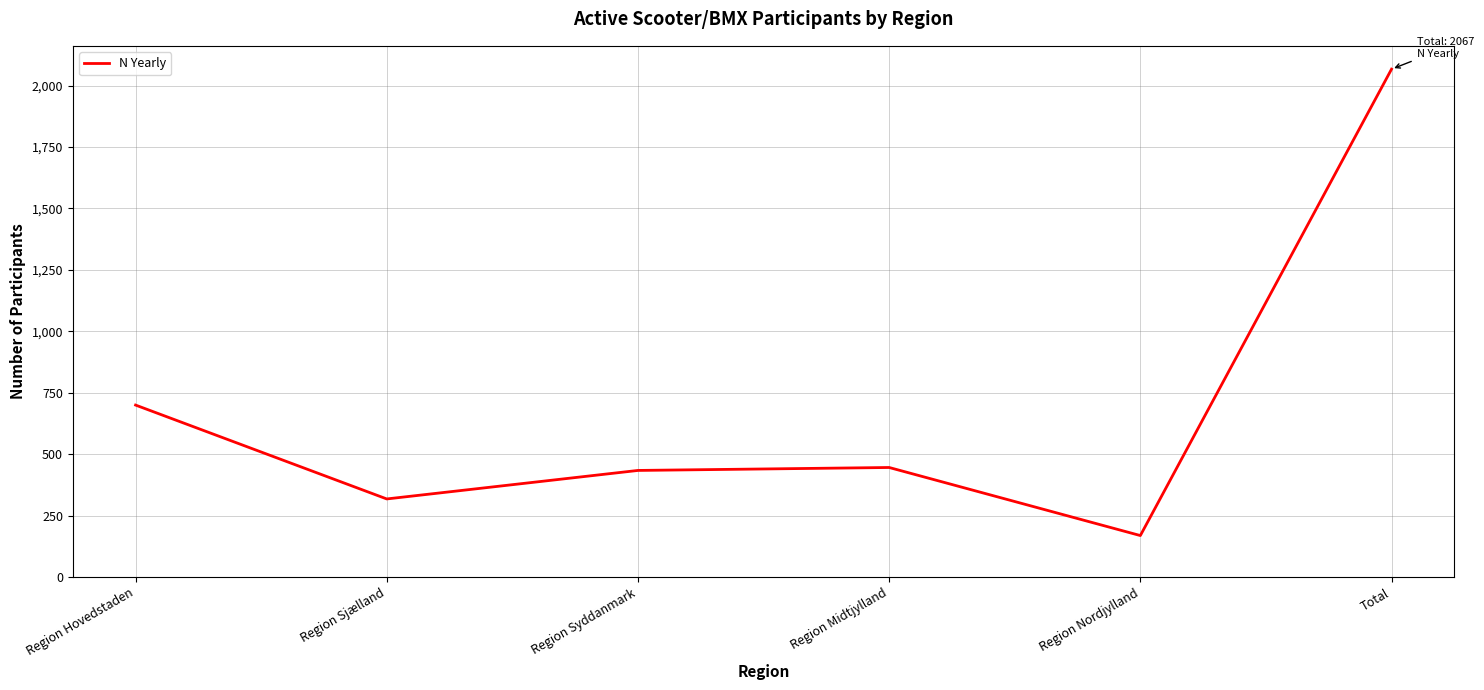

What is the change in value from Region Midtjylland to Total?

+1621